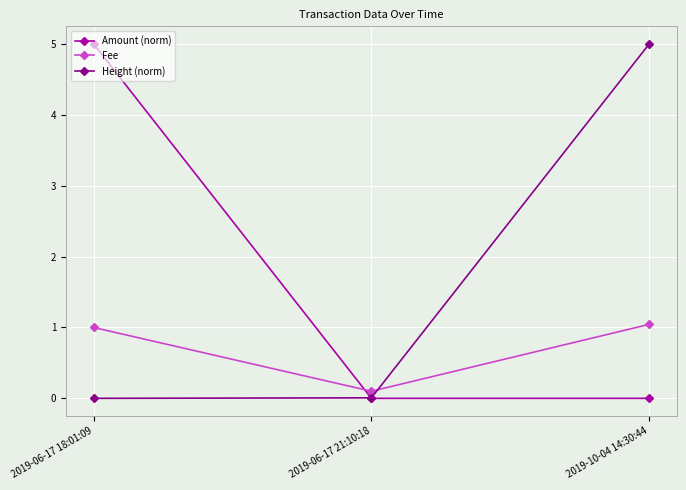

What is the label of the 3rd point from the right?

2019-06-17 18:01:09